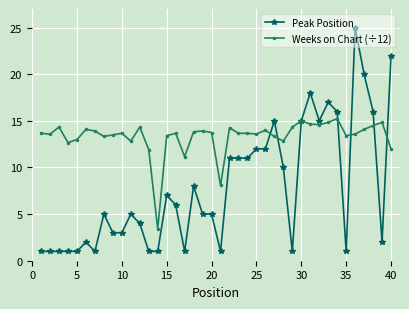

What are all the series names shown in the legend?

Peak Position, Weeks on Chart (÷12)